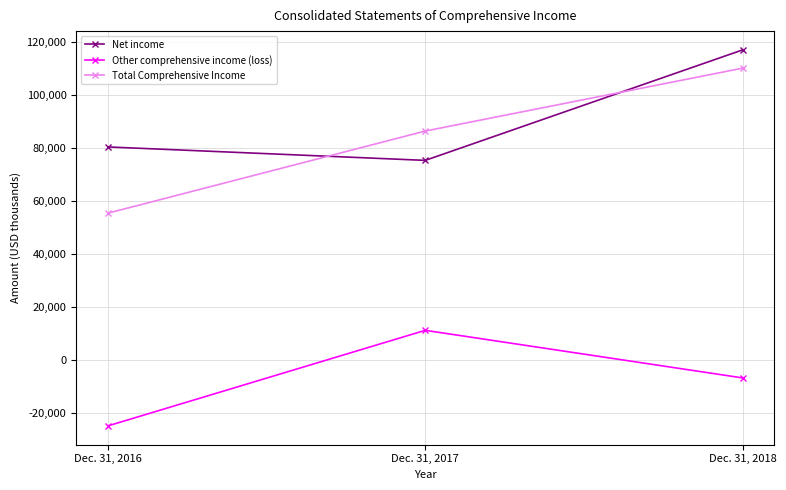

What is the value of the Net income point at the 3rd from the left?

116998